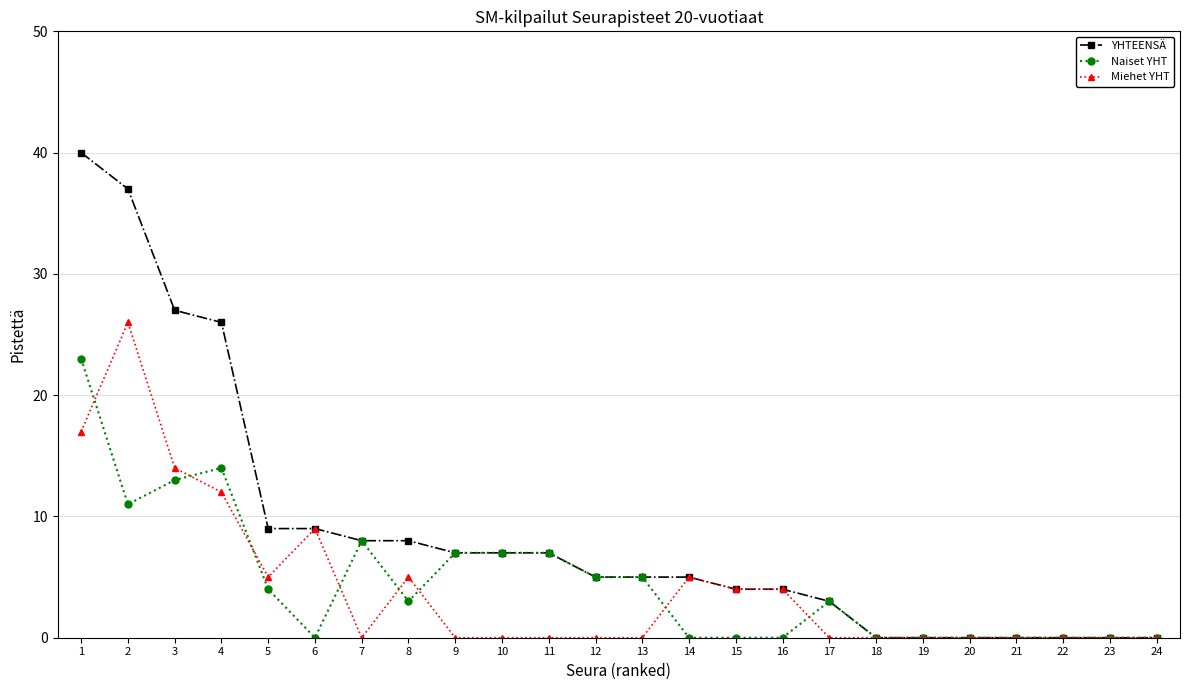

Is it true that YHTEENSÄ equals 8 at 8?

True